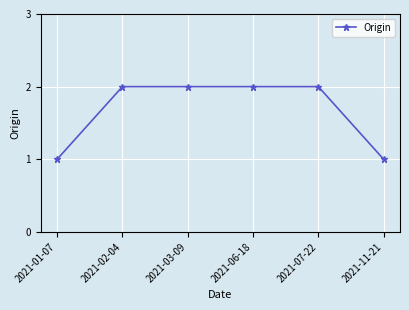

Approximately how many times larger is the value at 2021-07-22 compared to 2021-02-04?

1.0